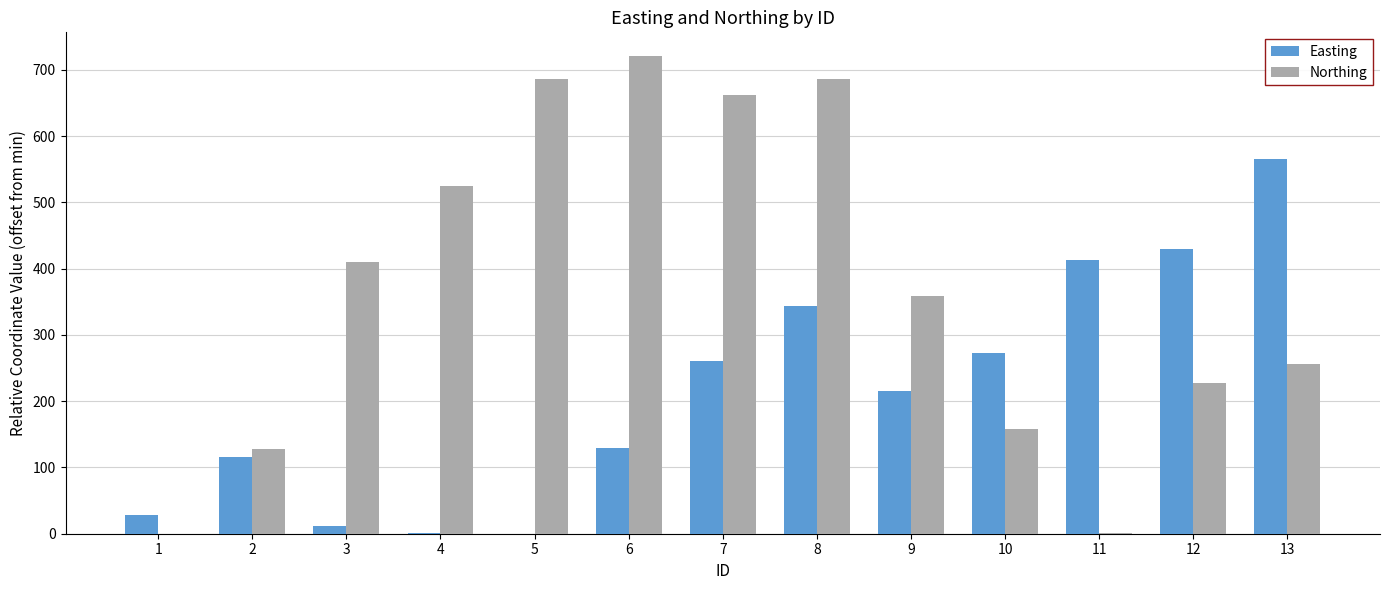

At which category is the sum across all series the highest?

8